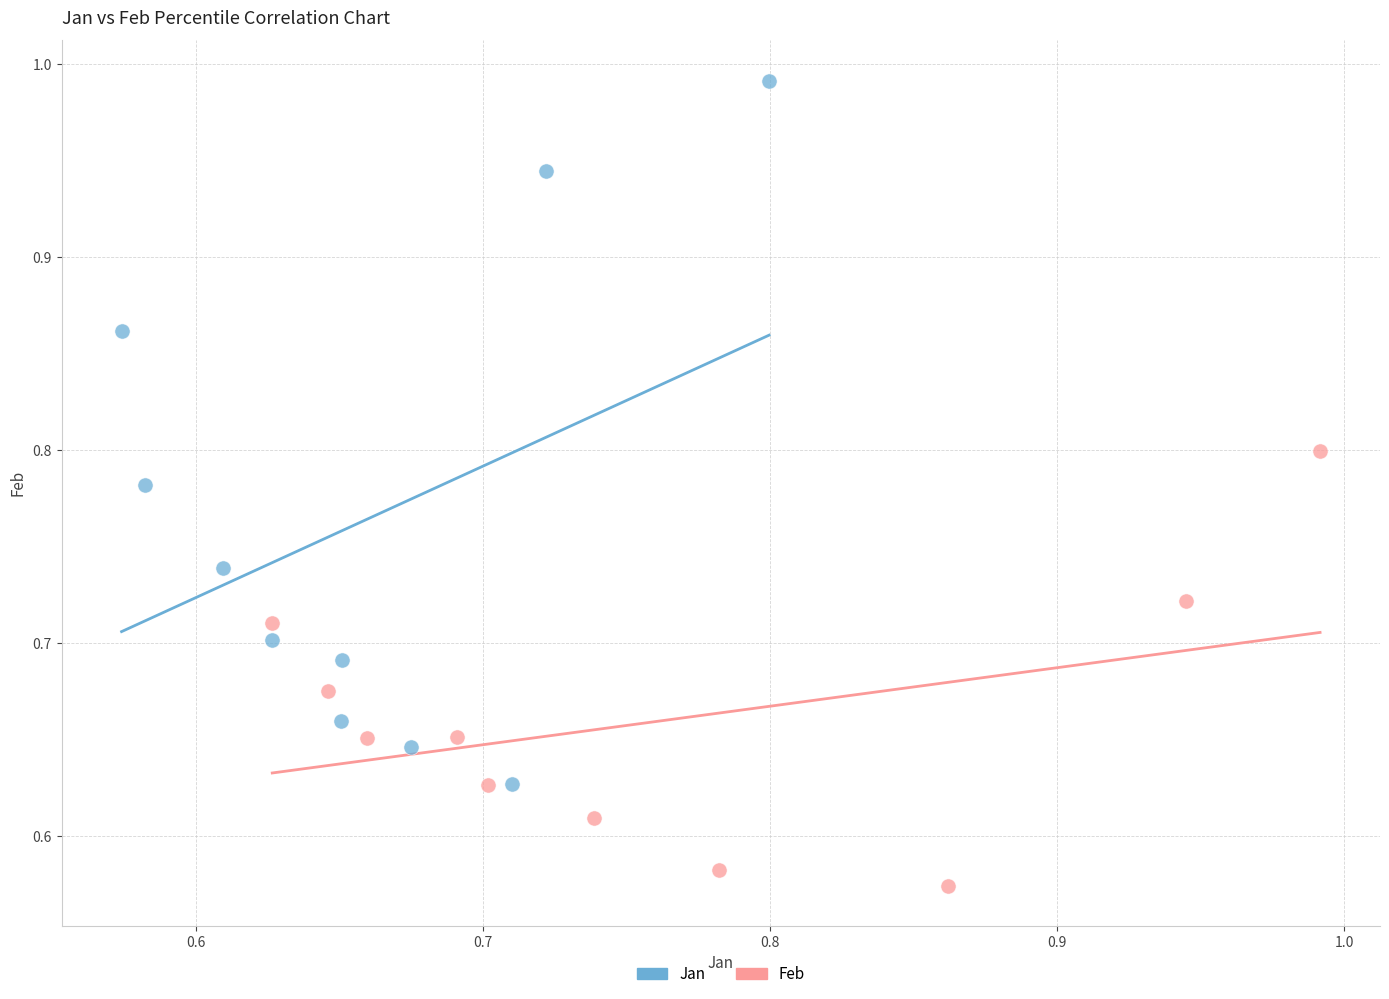

Which series reaches the minimum Y coordinate?

Feb